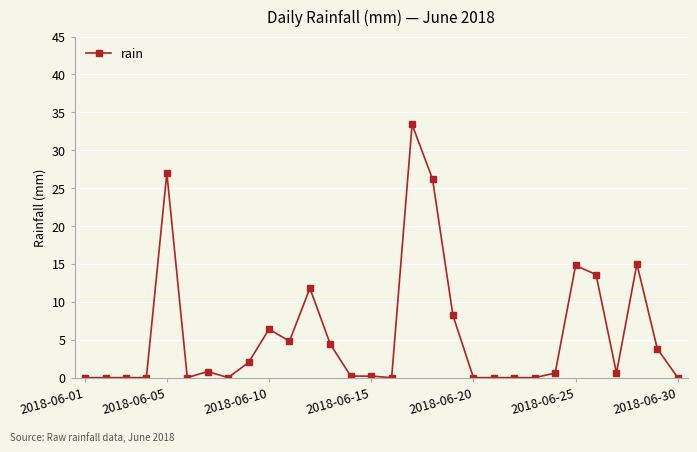

What is the difference between the second highest and second lowest values?

27.0